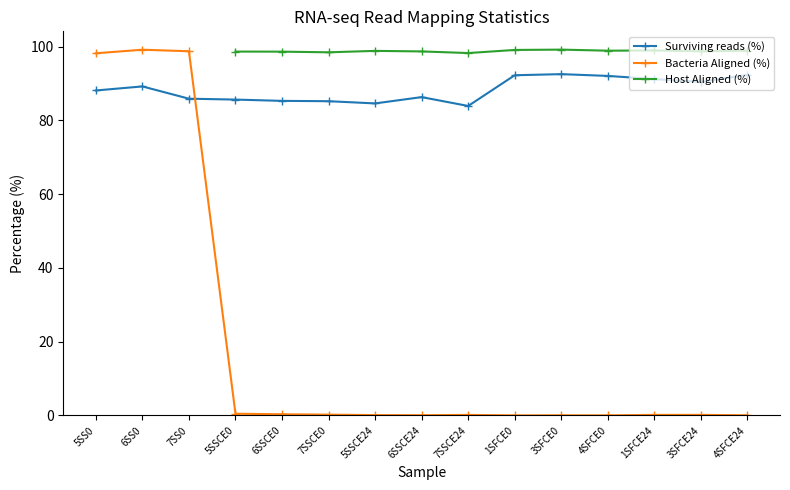

How many interior local valleys does the Surviving reads (%) series have?

3